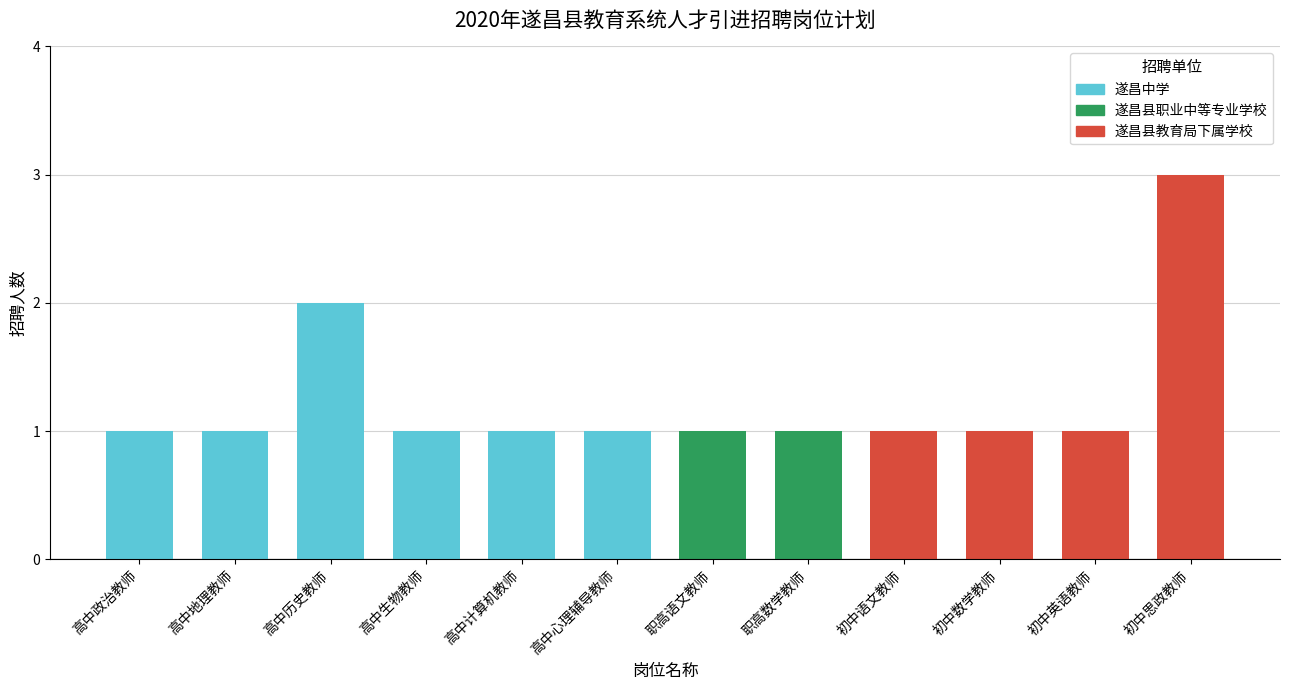

What is the difference between the maximum and minimum values?

2